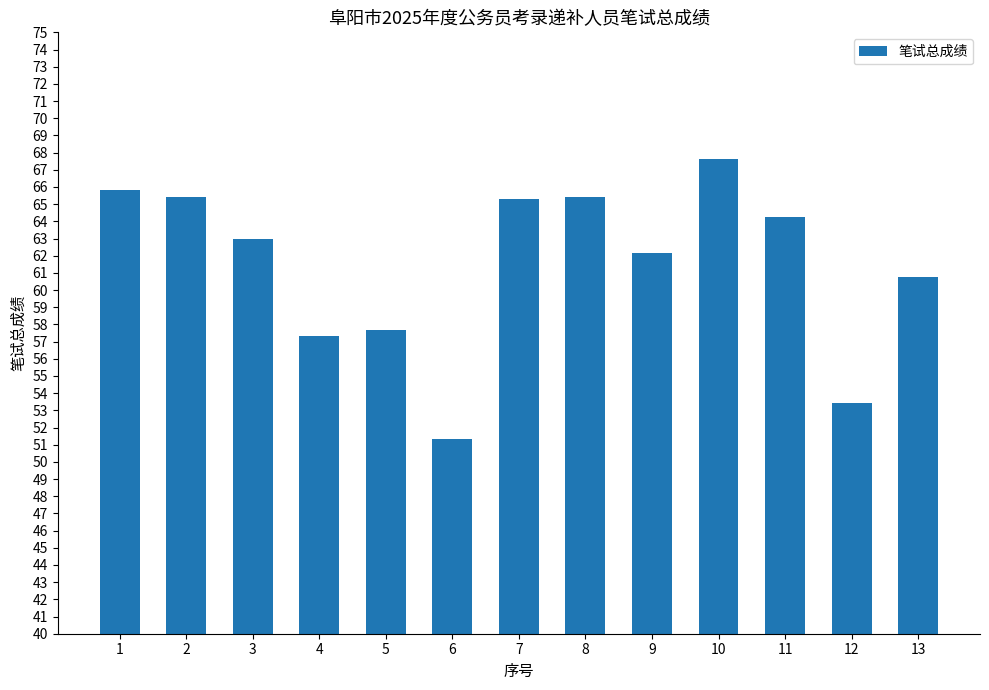

What is the sum of the values at 13 and 6?

112.1